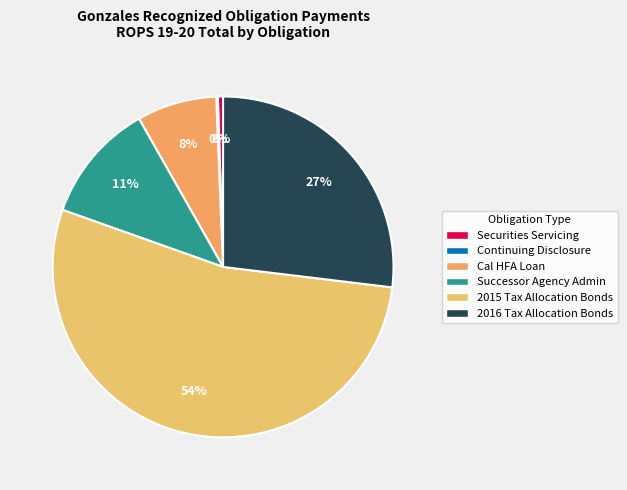

Do 2015 Tax Allocation Bonds and Continuing Disclosure together represent more than half of the pie?

Yes